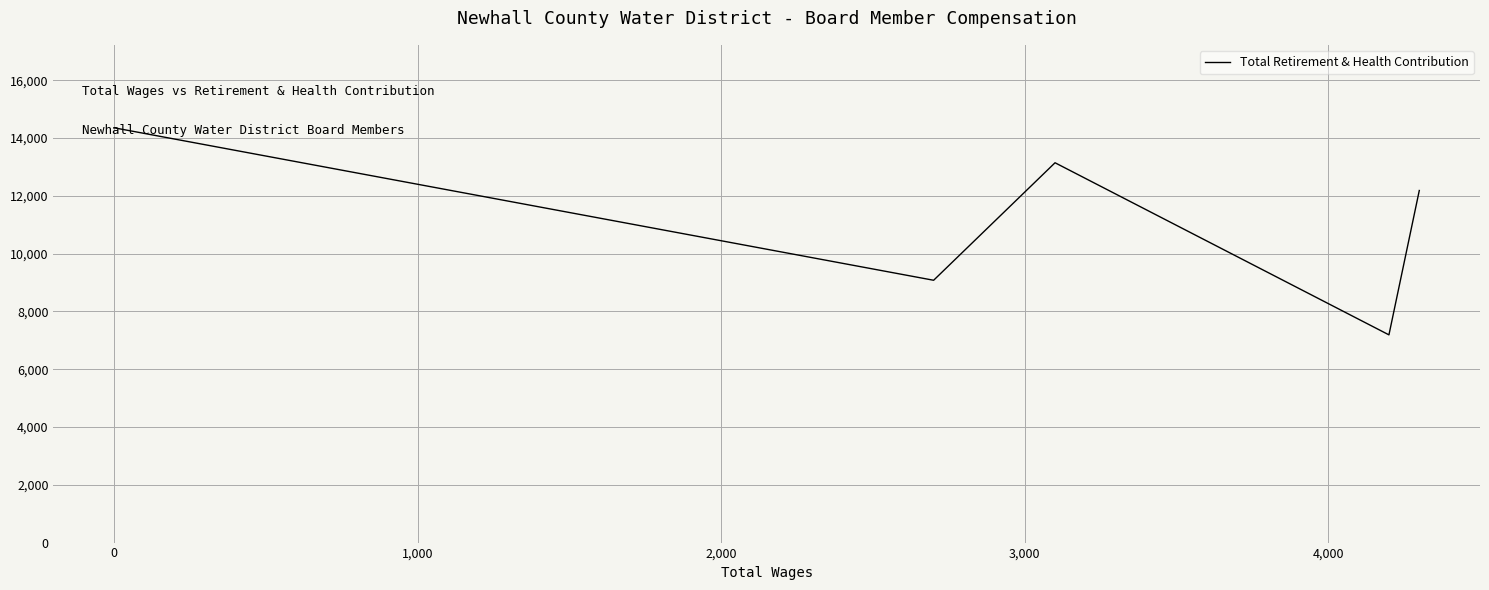

How many points are higher than both their immediate neighbors (excluding endpoints)?

1